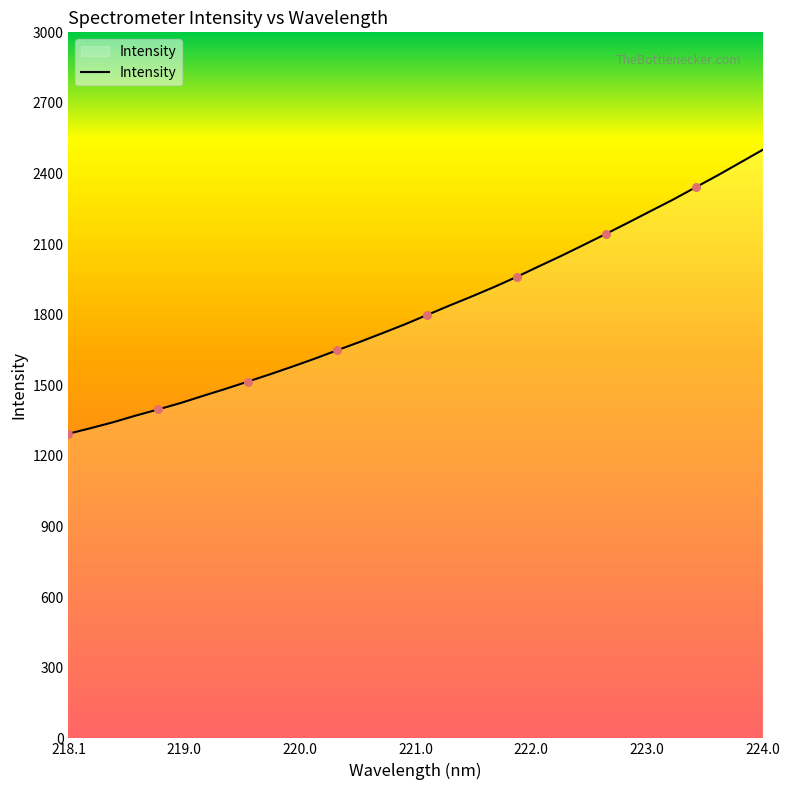

What is the greatest value displayed?

2500.7